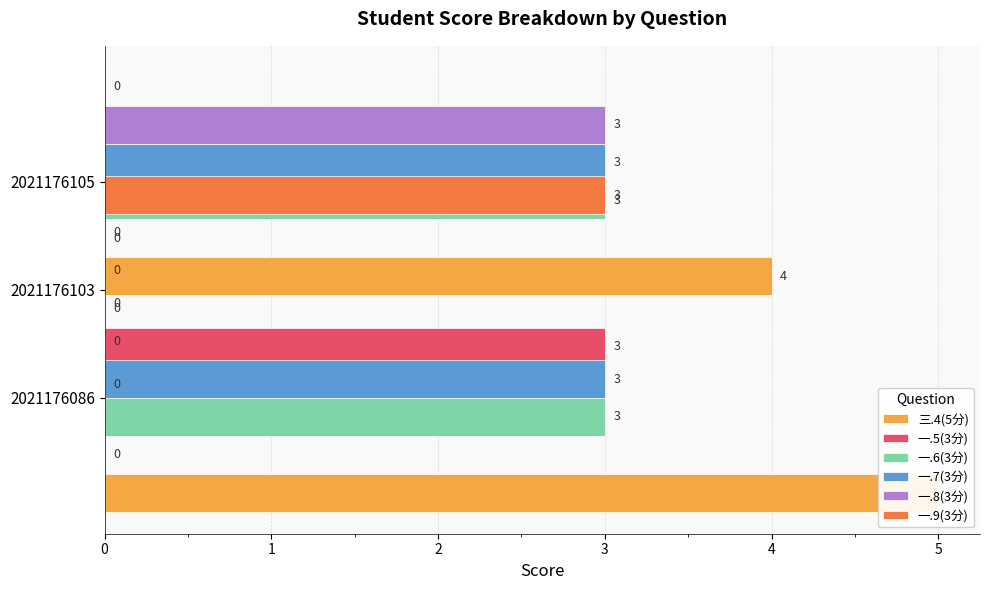

Which has a higher value, 1 or 2?

2